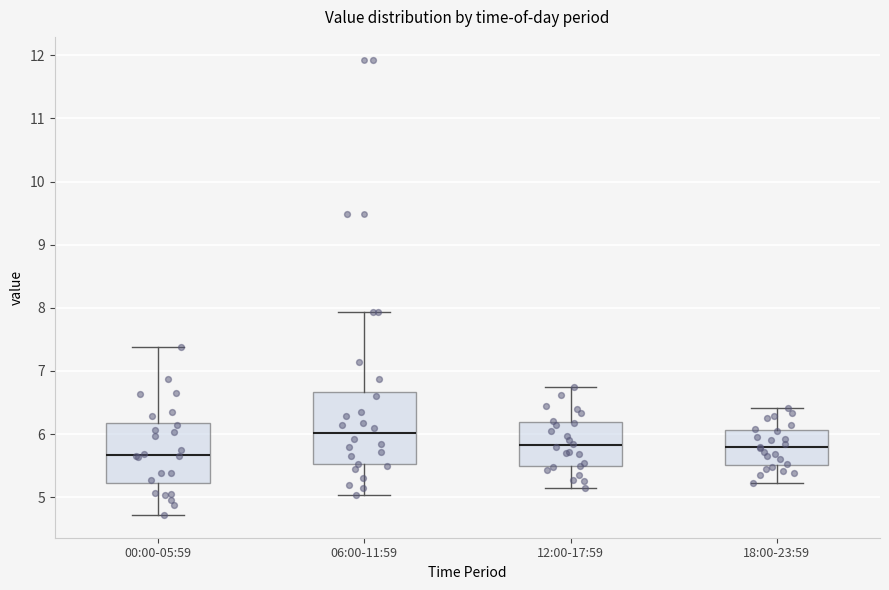

Which box is the tallest, from its lower edge to its upper edge?

06:00-11:59